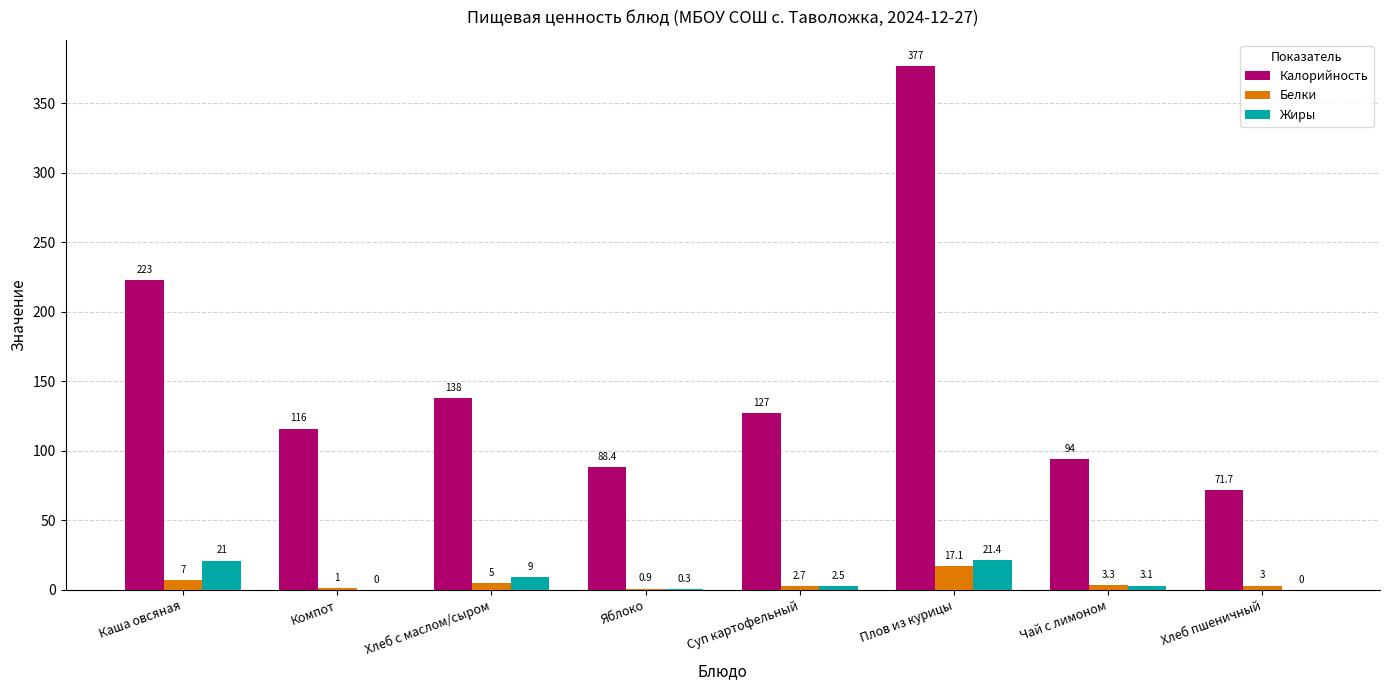

Is the value of Жиры at Компот greater than the value of Белки at Каша овсяная?

No